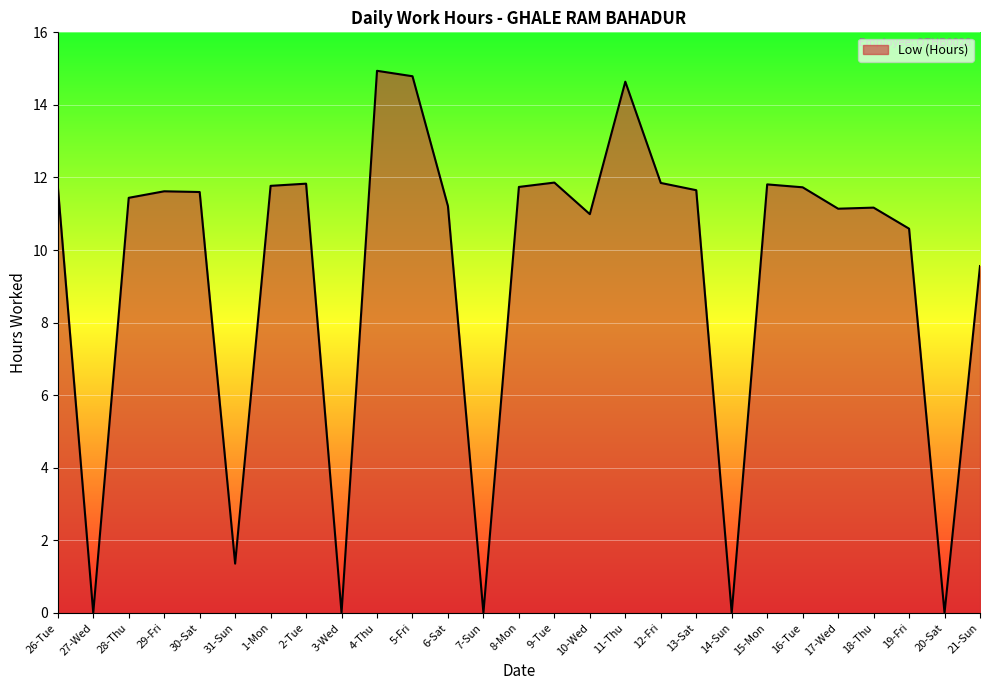

What is the difference between the values at 28-Thu and 31-Sun?

10.1